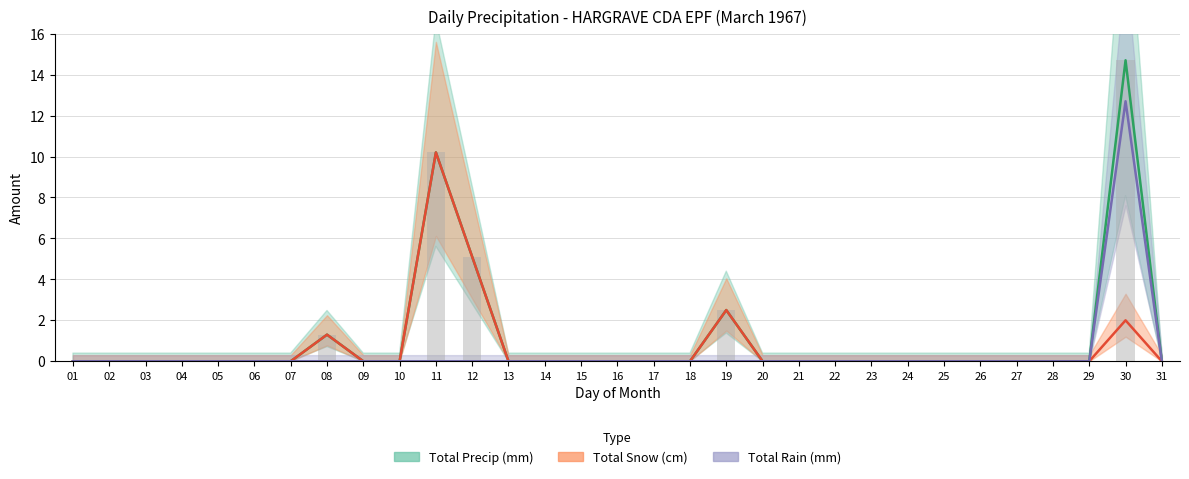

Which series changed the most between 13 and 14?

Total Rain (mm)